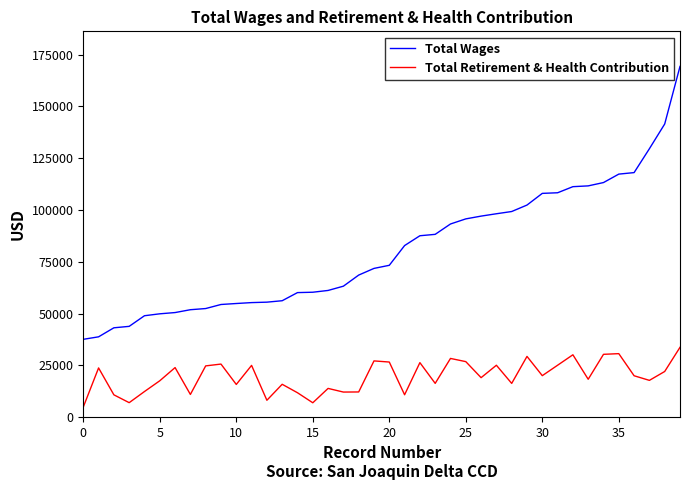

True or false: Total Wages and Total Retirement & Health Contribution intersect in this chart.

False